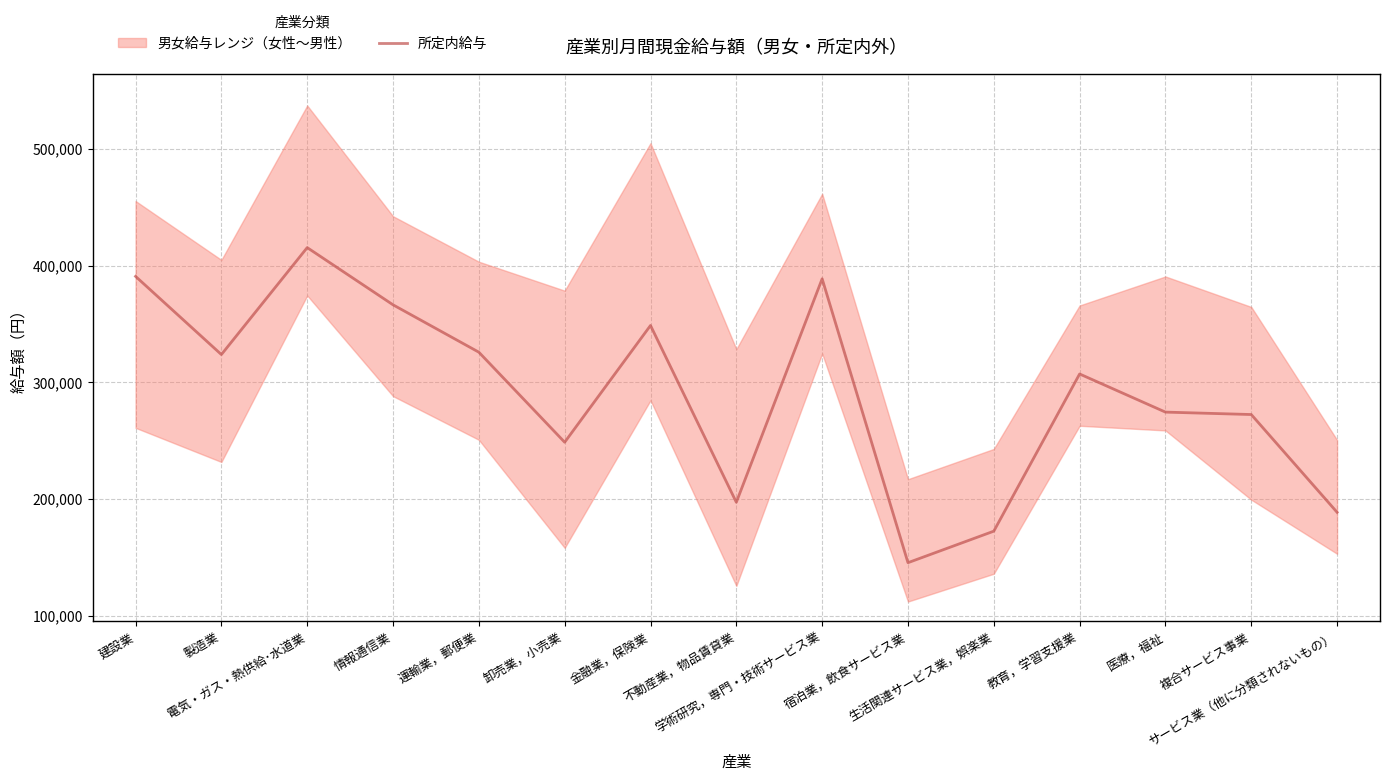

Reading left to right, extract all data points from this chart.

建設業=390824	製造業=323849	電気・ガス・熱供給･水道業=415470	情報通信業=366461	運輸業，郵便業=325871	卸売業，小売業=248743	金融業，保険業=348765	不動産業，物品賃貸業=197303	学術研究，専門・技術サービス業=388744	宿泊業，飲食サービス業=145558	生活関連サービス業，娯楽業=172564	教育，学習支援業=307216	医療，福祉=274552	複合サービス事業=272478	サービス業（他に分類されないもの）=188730